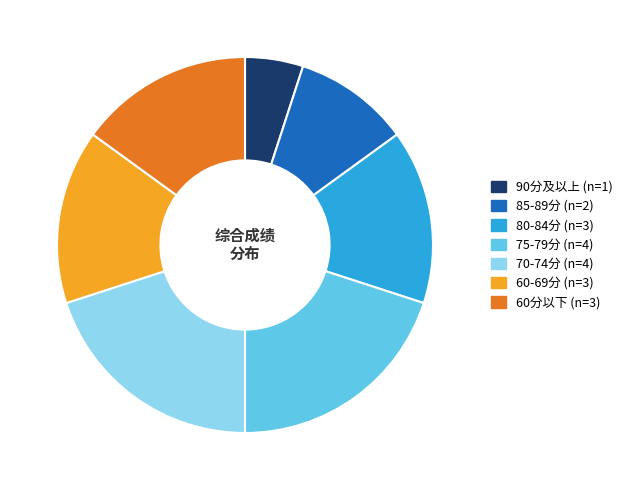

The 60分以下 (n=3) slice represents 15% of the pie. True or false?

True